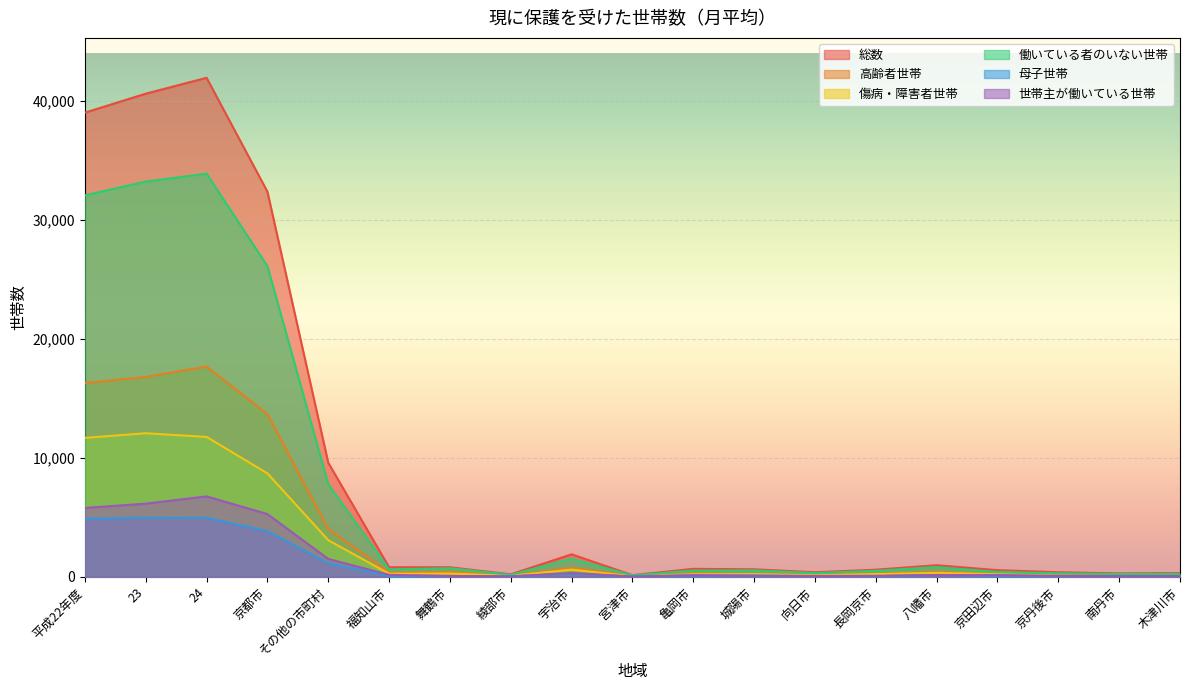

Is the value of 世帯主が働いている世帯 at 城陽市 greater than the value of 働いている者のいない世帯 at 京丹後市?

No